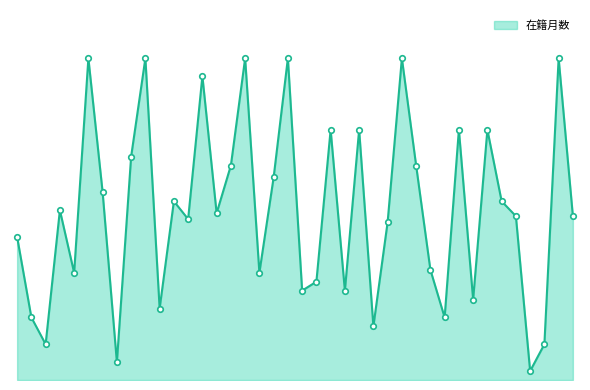

Is this an area chart (filled region under the line)?

Yes